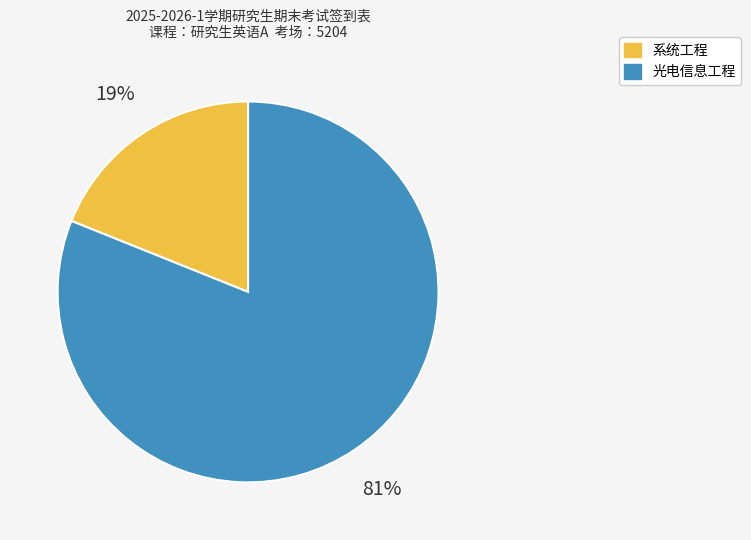

To the nearest percent, what is the difference between the largest and smallest slice percentages?

62%